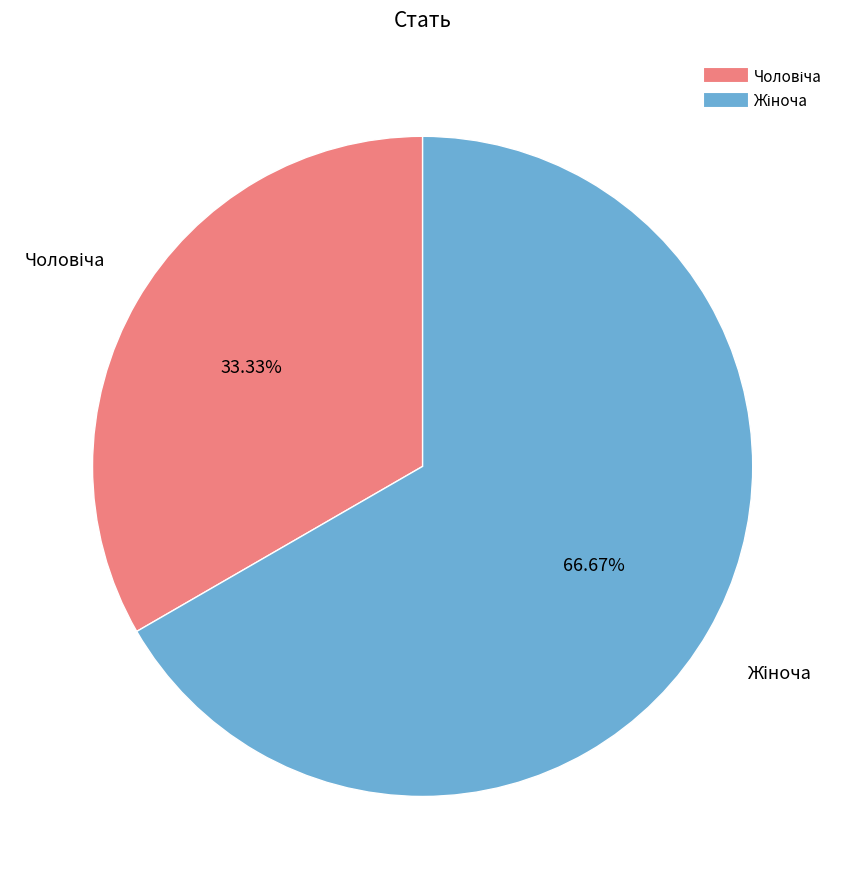

Does any single category account for the majority?

Yes